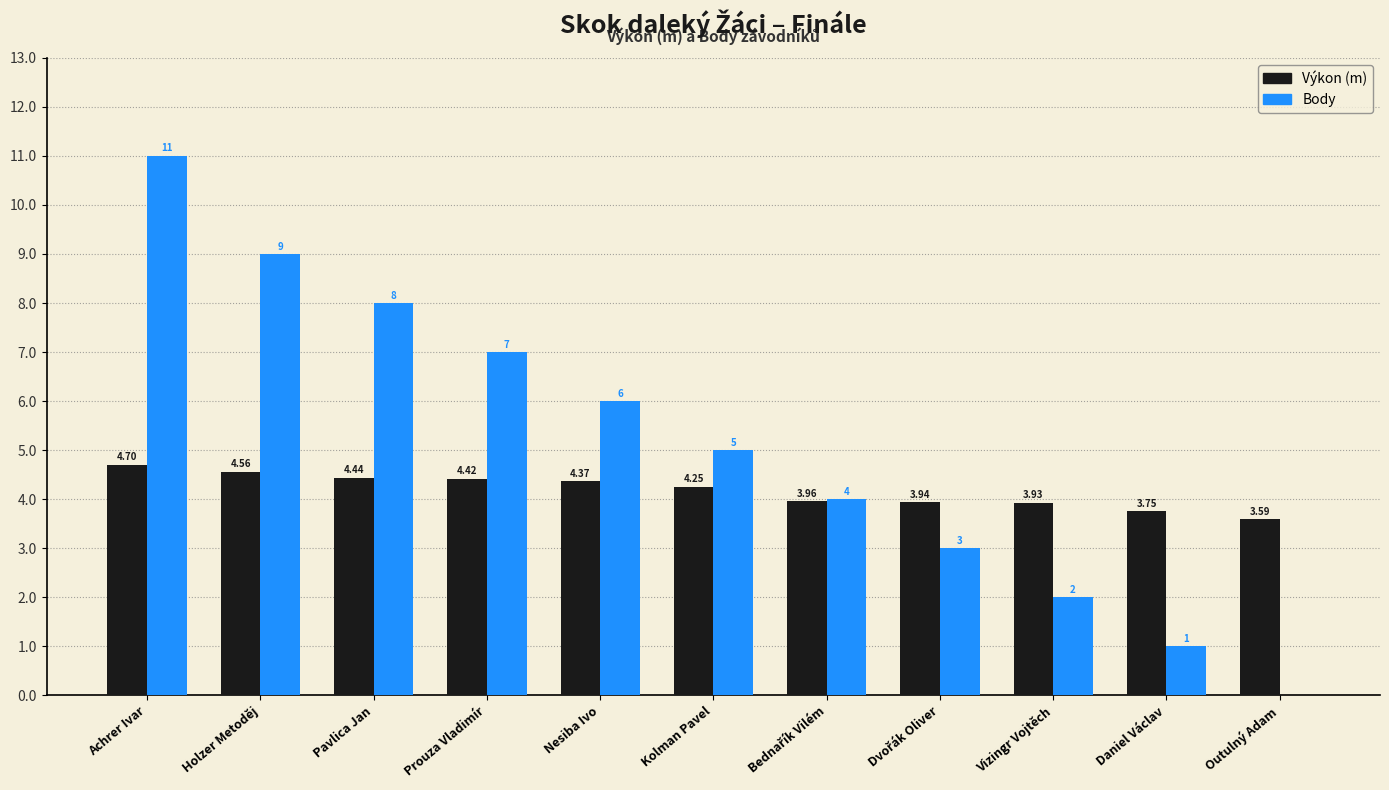

Which category has the highest value across all series?

Achrer Ivar